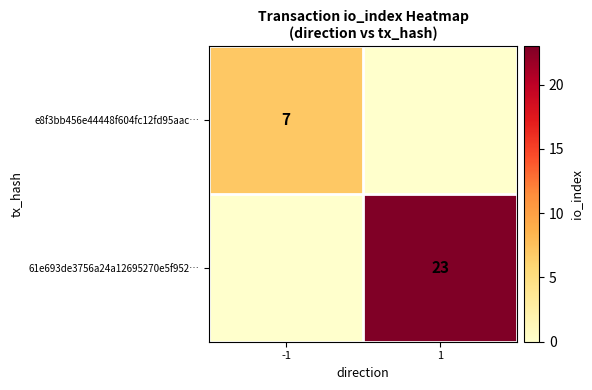

Is it true that 61e693de3756a24a12695270e5f952… equals 10 at 1?

False